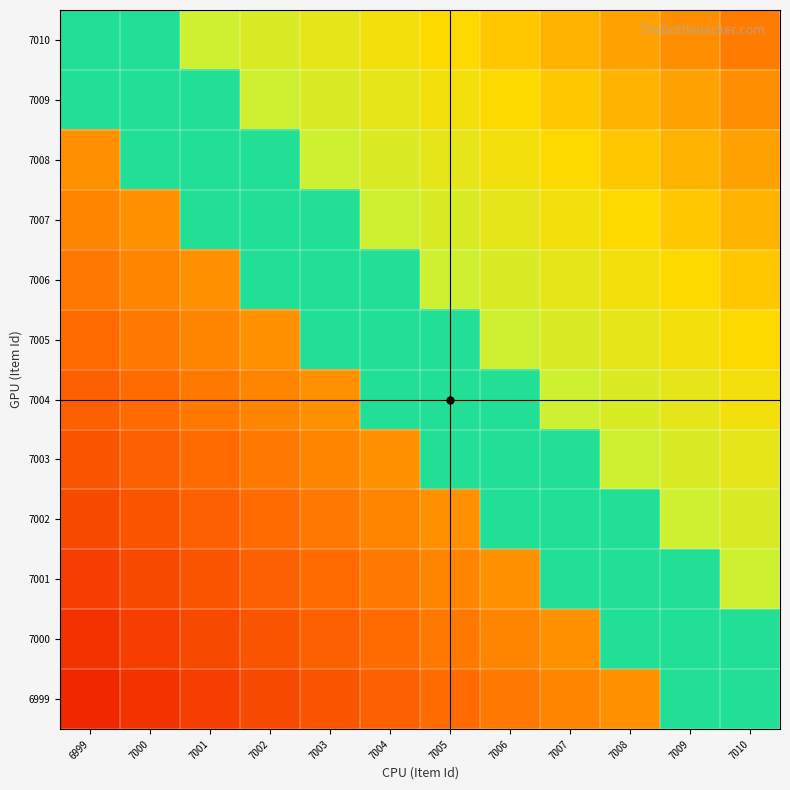

Between 7008 and 7002, which is larger?

7002